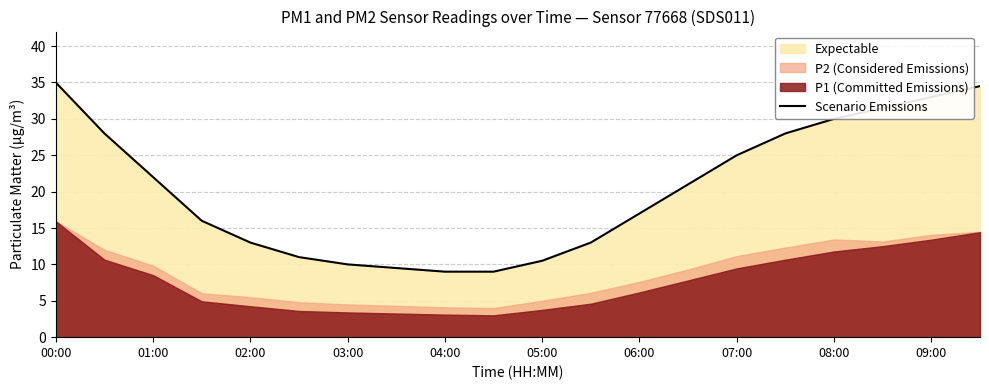

The Scenario Emissions series shows 15.9 at 05:00. True or false?

False